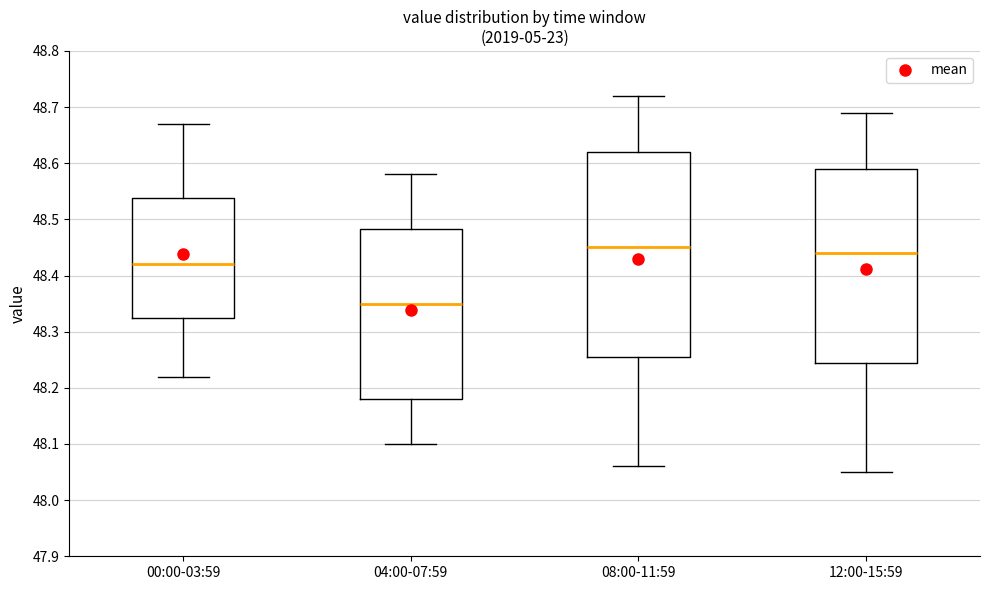

Which box is the tallest, from its lower edge to its upper edge?

08:00-11:59